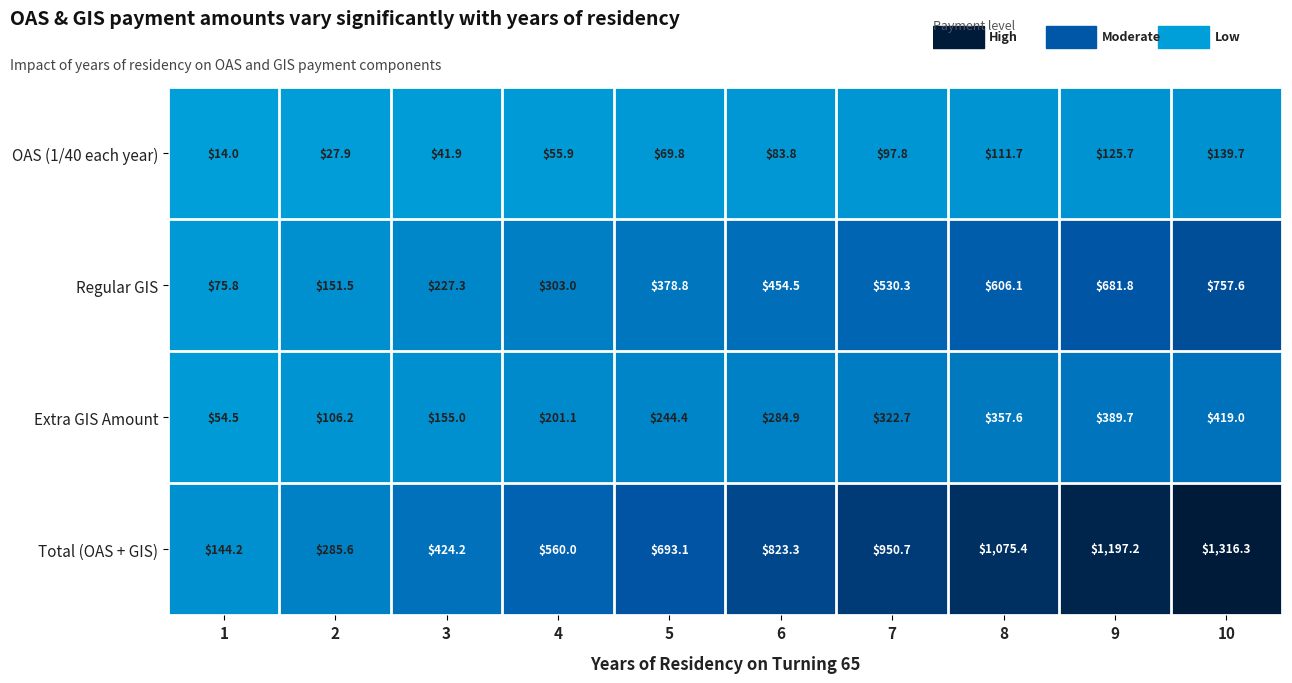

Which series has the largest total across all categories?

Total (OAS + GIS)